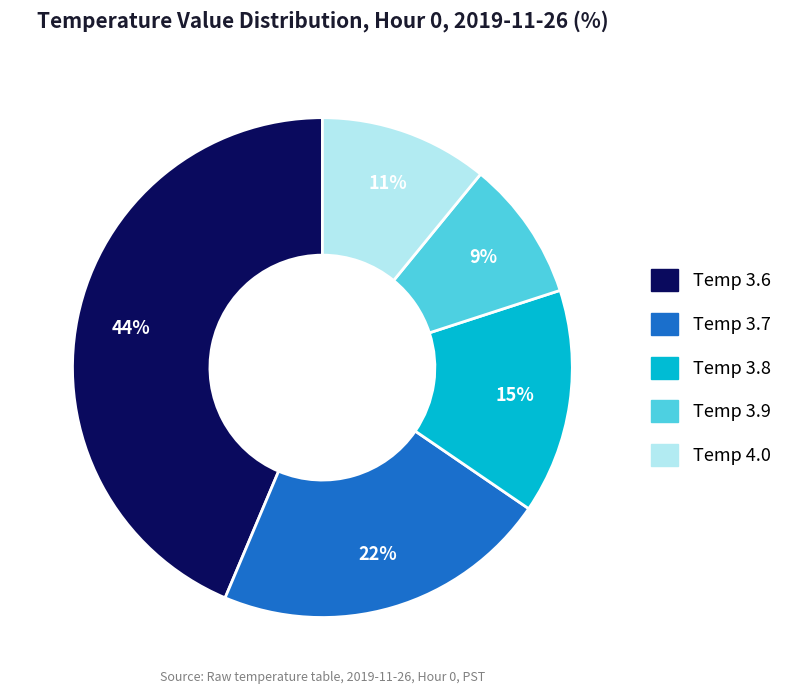

Count the number of slices in the pie.

5